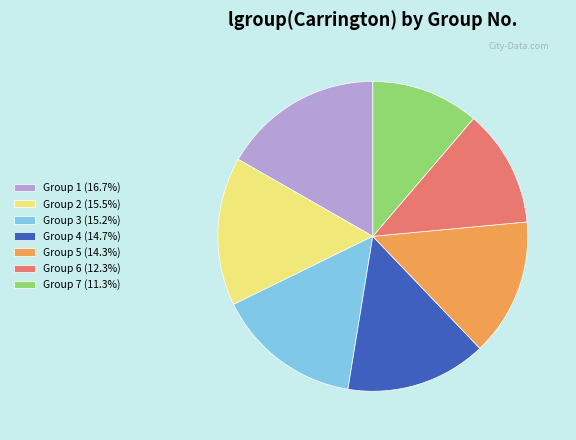

Approximately how many times larger is the value at Group 1 (16.7%) compared to Group 5 (14.3%)?

1.2